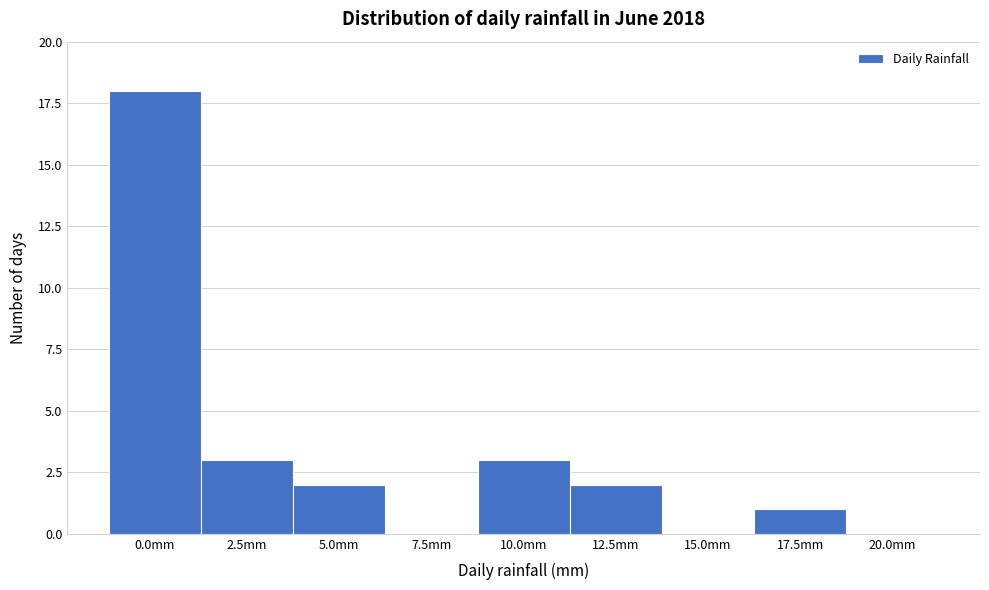

Reading left to right, what are all the values shown in this chart?

0.0mm=18	2.5mm=3	5.0mm=2	7.5mm=0	10.0mm=3	12.5mm=2	15.0mm=0	17.5mm=1	20.0mm=0